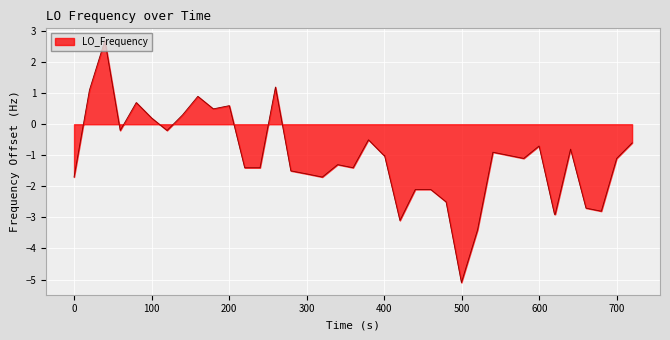

What is the minimum value shown in the chart?

-5.1